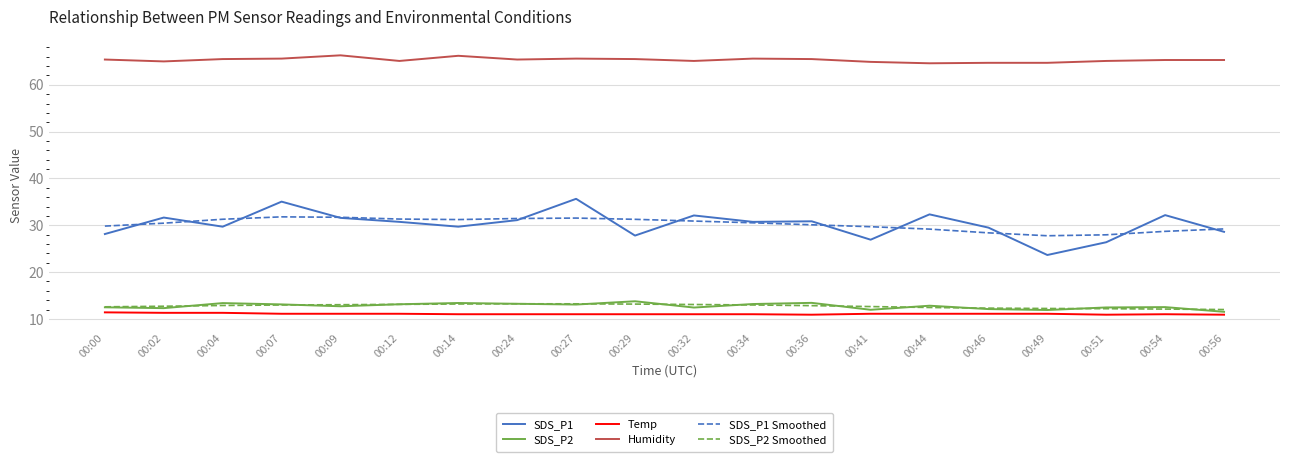

What is the minimum value shown in the chart?

10.9